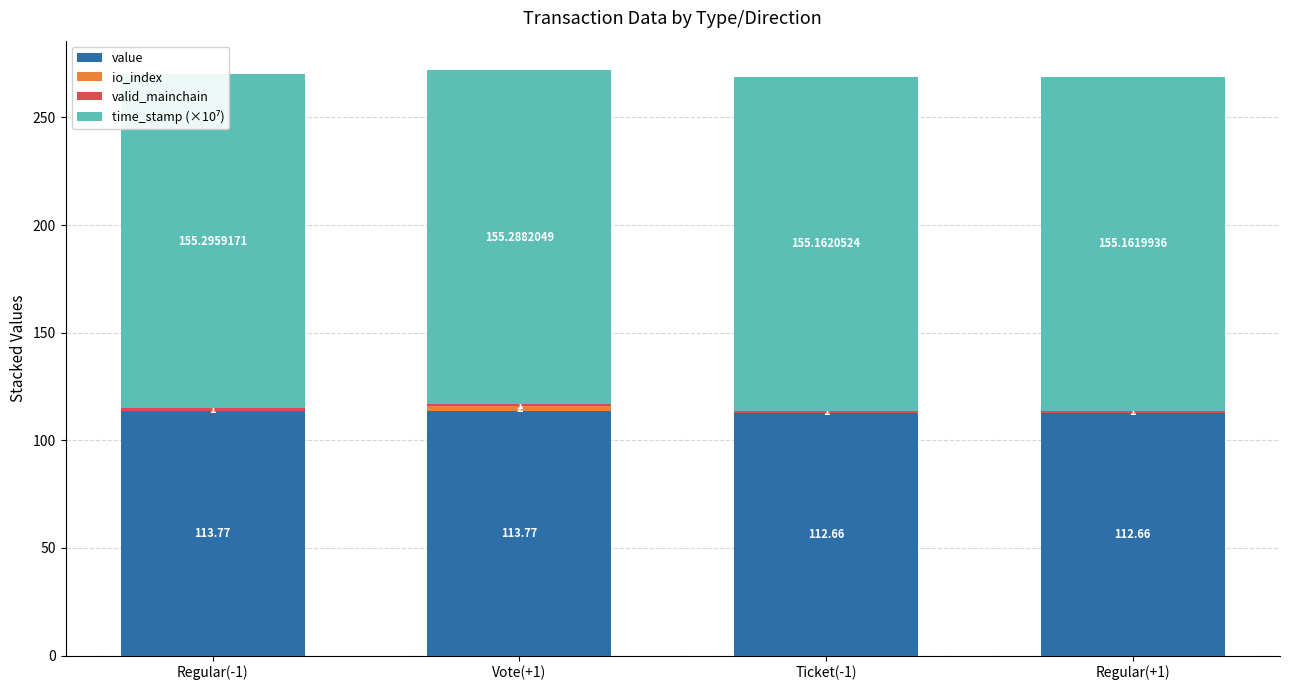

At which category is the sum across all series the highest?

Vote(+1)